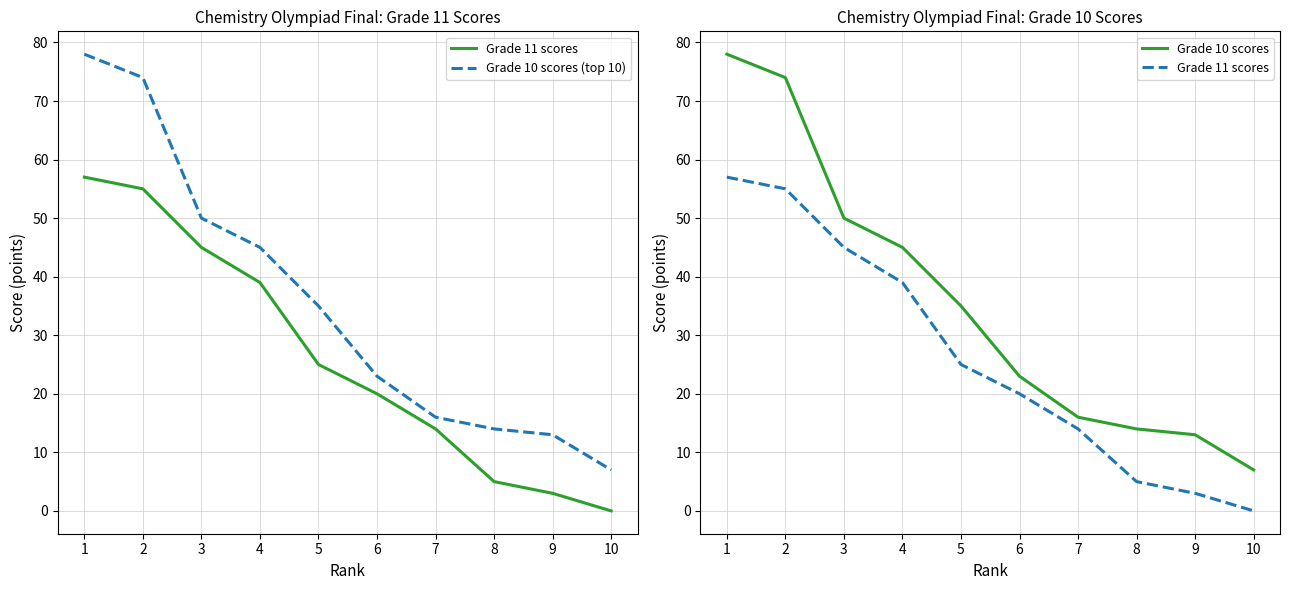

True or false: Grade 10 scores has more than 0 interior local peaks.

False